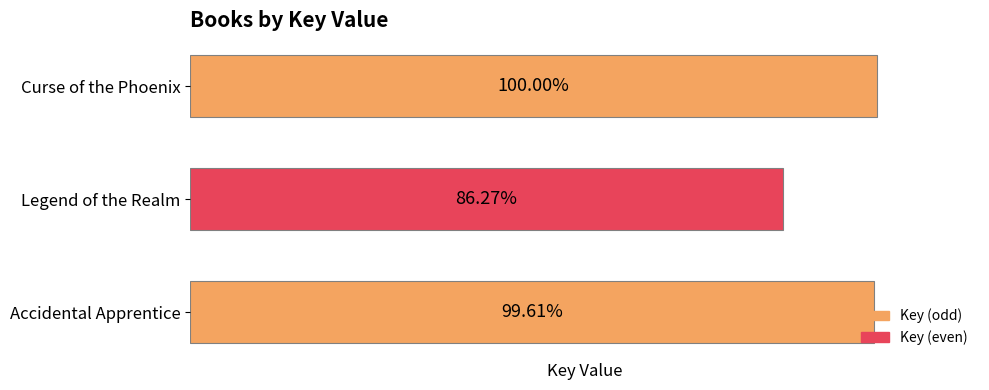

Does the chart contain any negative values?

No